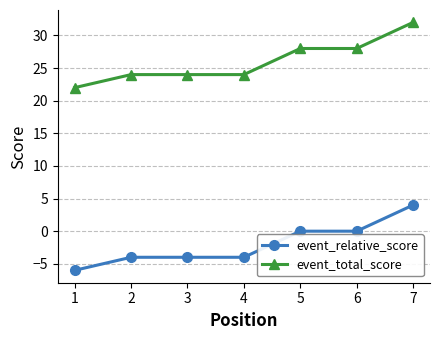

What are all the series names shown in the legend?

event_relative_score, event_total_score